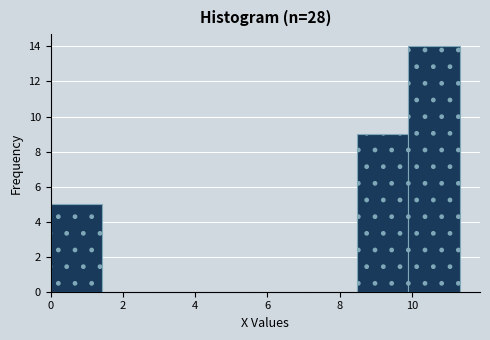

Reading left to right, transcribe this chart: for each bar, give the range it covers on the x-axis and its height. Neither the bar edges nor the heights are printed on the chart, so give them approximately, as read against the axes.

0.0 to 1.4: 5
1.4 to 2.8: 0
2.8 to 4.2: 0
4.2 to 5.6: 0
5.6 to 7.0: 0
7.0 to 8.4: 0
8.4 to 10.0: 9
10.0 to 11.4: 14